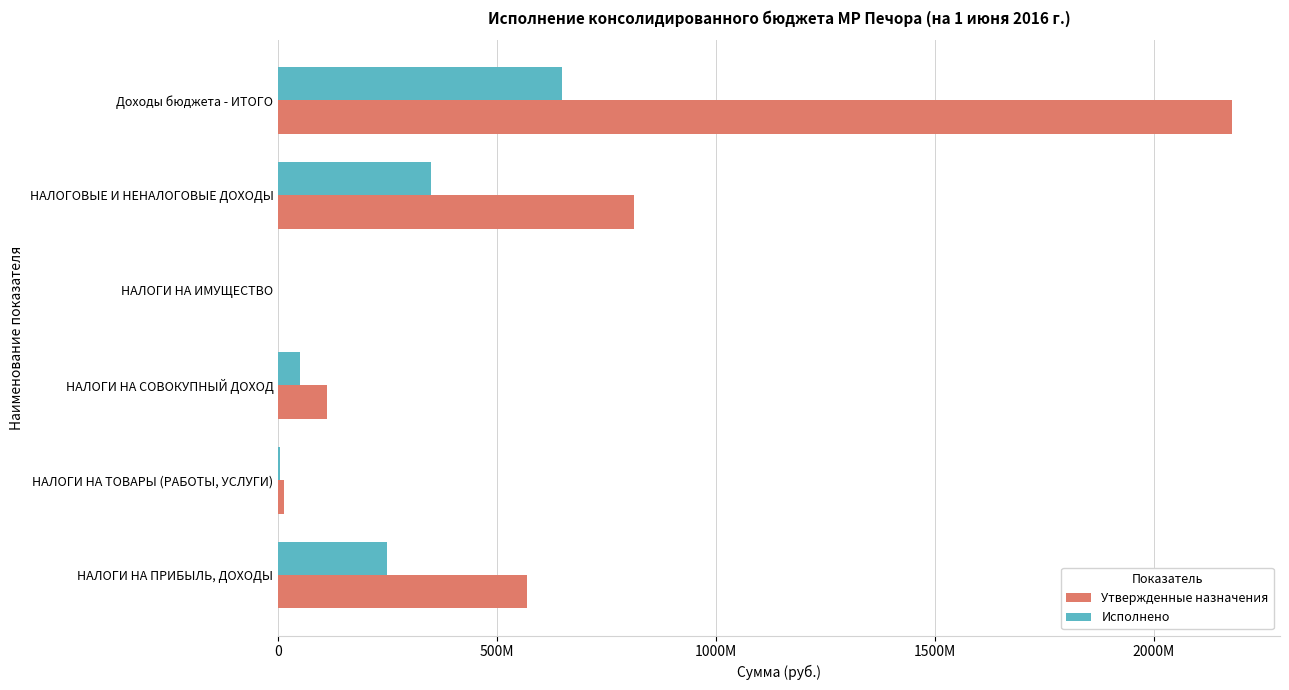

What are all the series names shown in the legend?

Утвержденные назначения, Исполнено